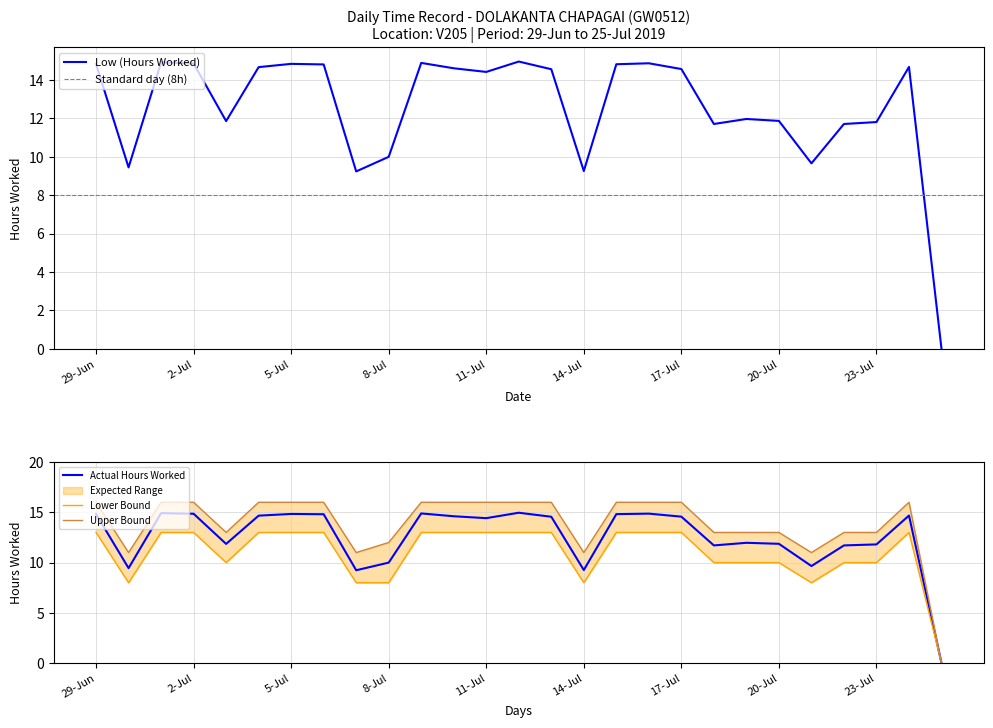

Where does the Low (Hours Worked) series first go above 14?

29-Jun